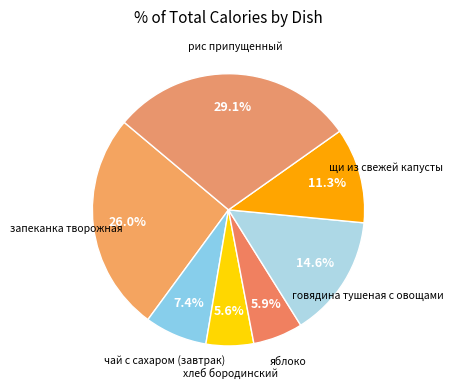

Which slice is the largest?

рис припущенный